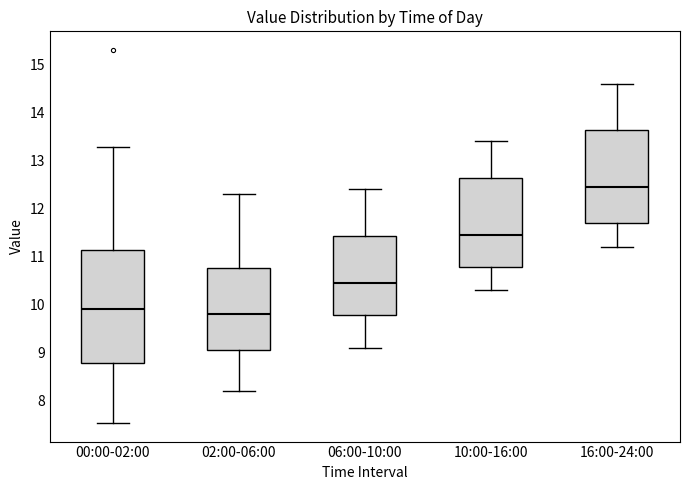

Reading left to right, transcribe this box plot: for each box, give where its median line is, the range the box spans, and where its two whiskers end, as read against the y-axis. The values are not printed on the chart, so give them approximately, as read against the axis.

00:00-02:00: median 9.9, box 8.8 to 11.1, whiskers 7.5 to 13.3
02:00-06:00: median 9.8, box 9.1 to 10.8, whiskers 8.2 to 12.3
06:00-10:00: median 10.5, box 9.8 to 11.4, whiskers 9.1 to 12.4
10:00-16:00: median 11.5, box 10.8 to 12.6, whiskers 10.3 to 13.4
16:00-24:00: median 12.5, box 11.7 to 13.6, whiskers 11.2 to 14.6